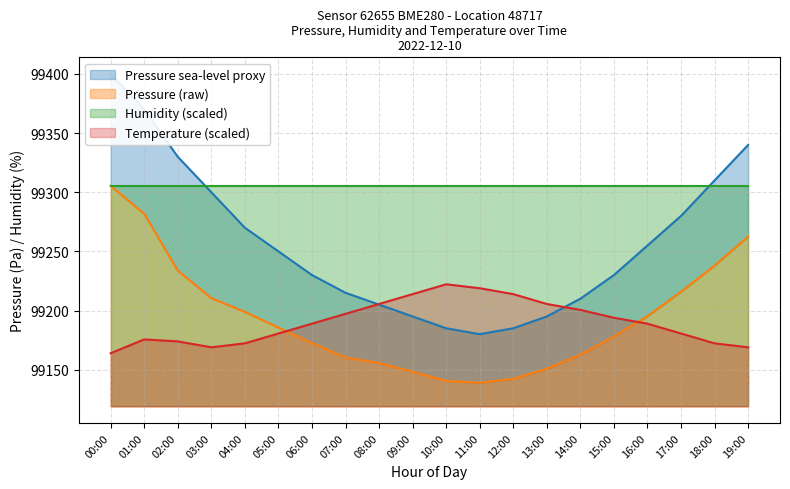

Where is the first local minimum for pressure?

11:00